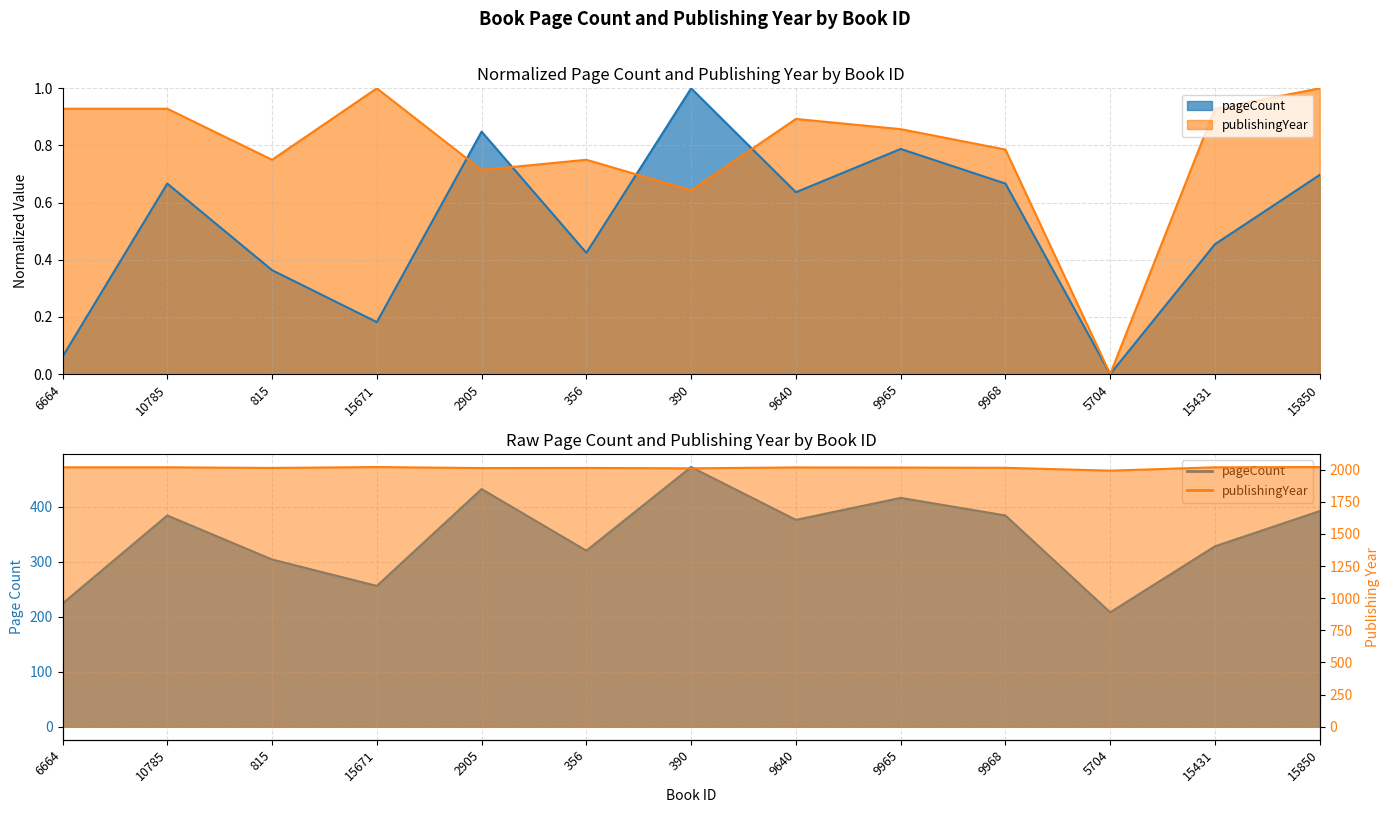

What is the spread (max minus min) of values at 15431?

0.5